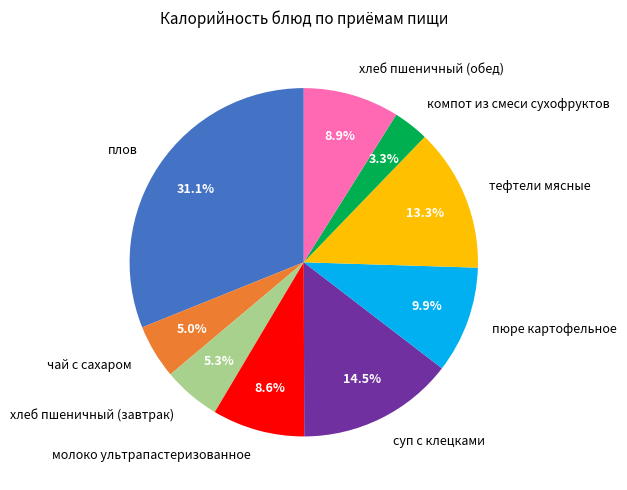

What percentage is the хлеб пшеничный (завтрак) slice, to the nearest percent?

5%